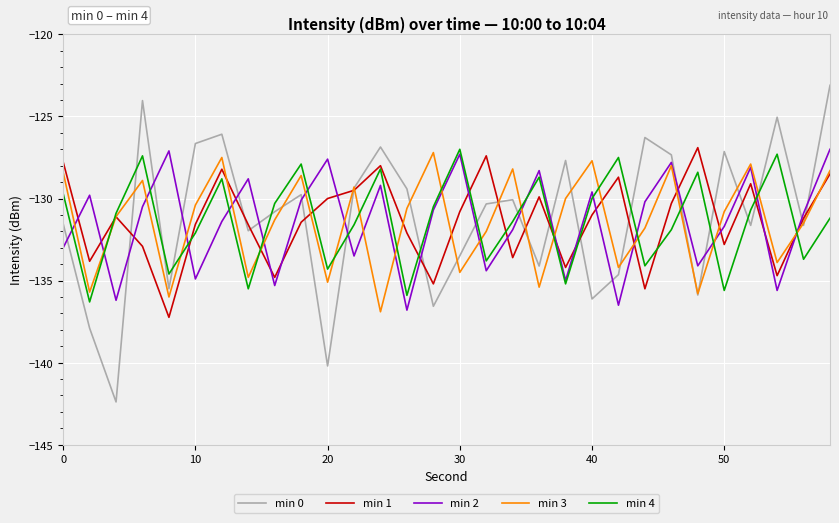

How many interior local peaks does the min 4 series have?

9